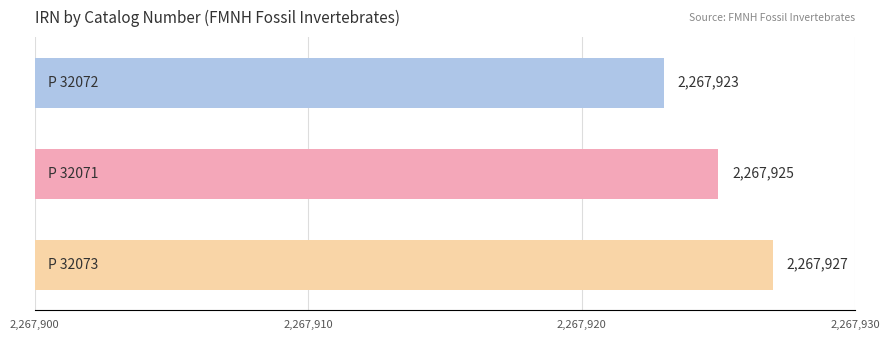

What is the value of the 2nd bar from the top?

2267925